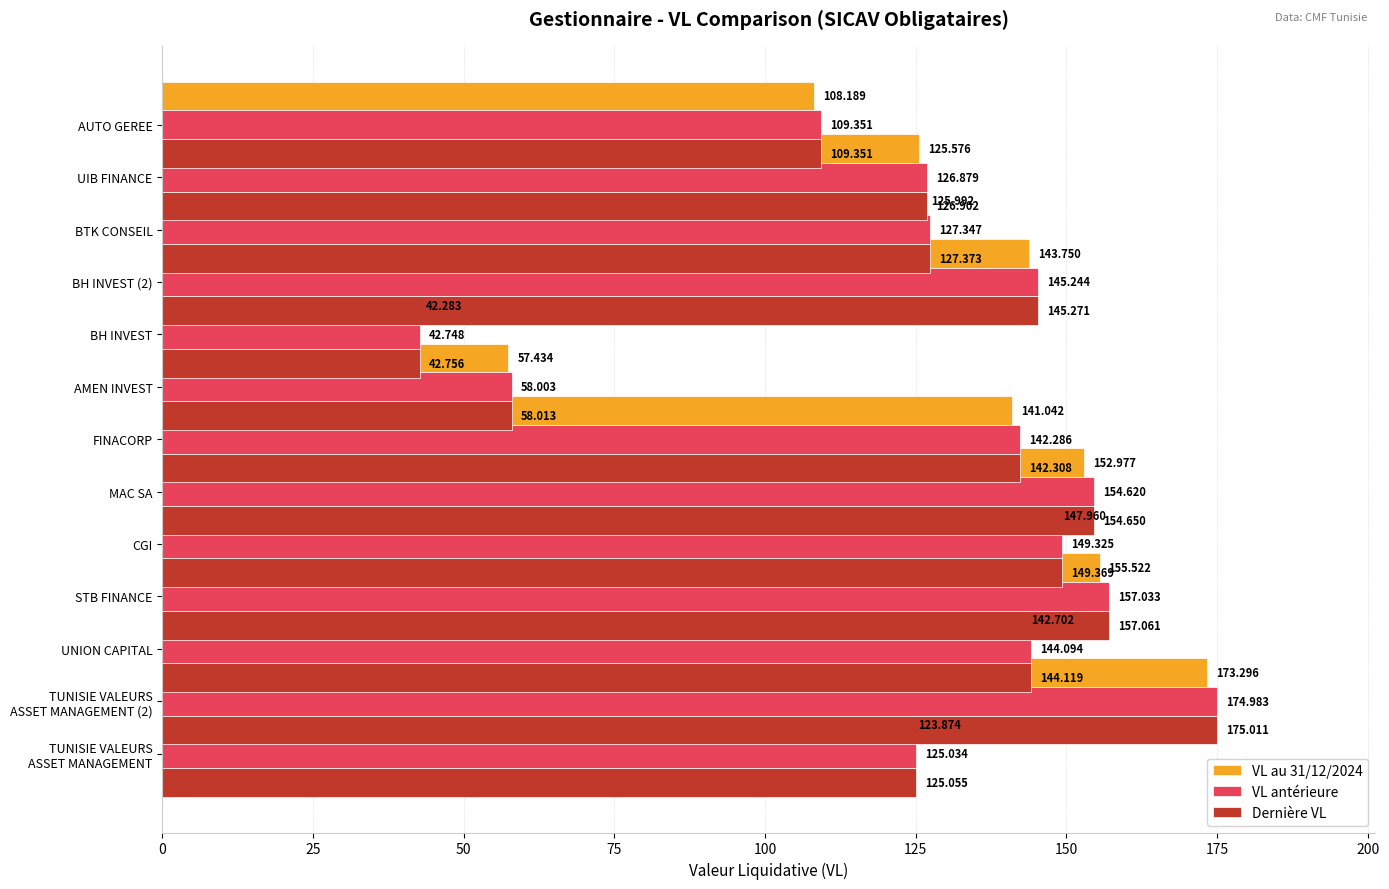

True or false: VL antérieure has a value of 272.5 at MAC SA.

False